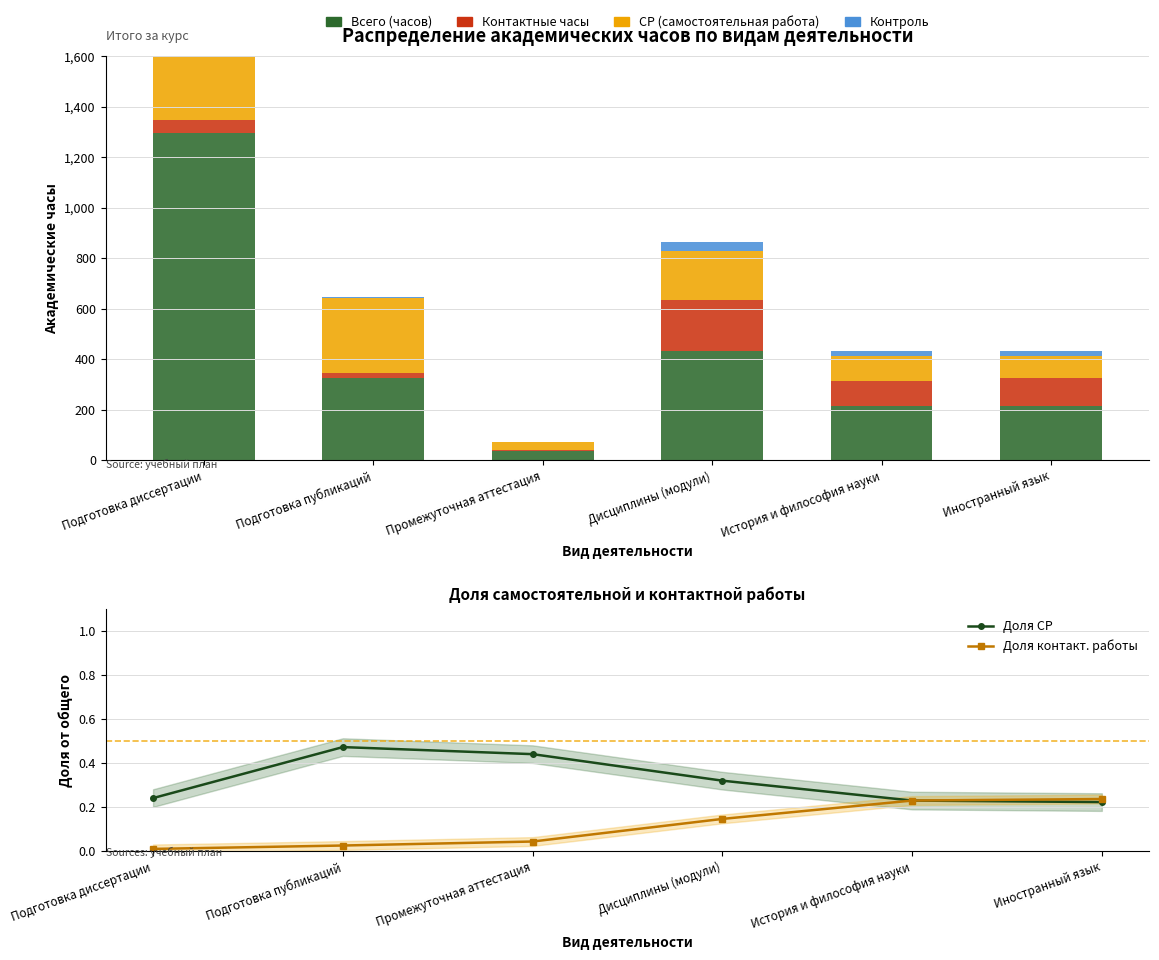

How many data points in Контактные часы are less than 96?

3